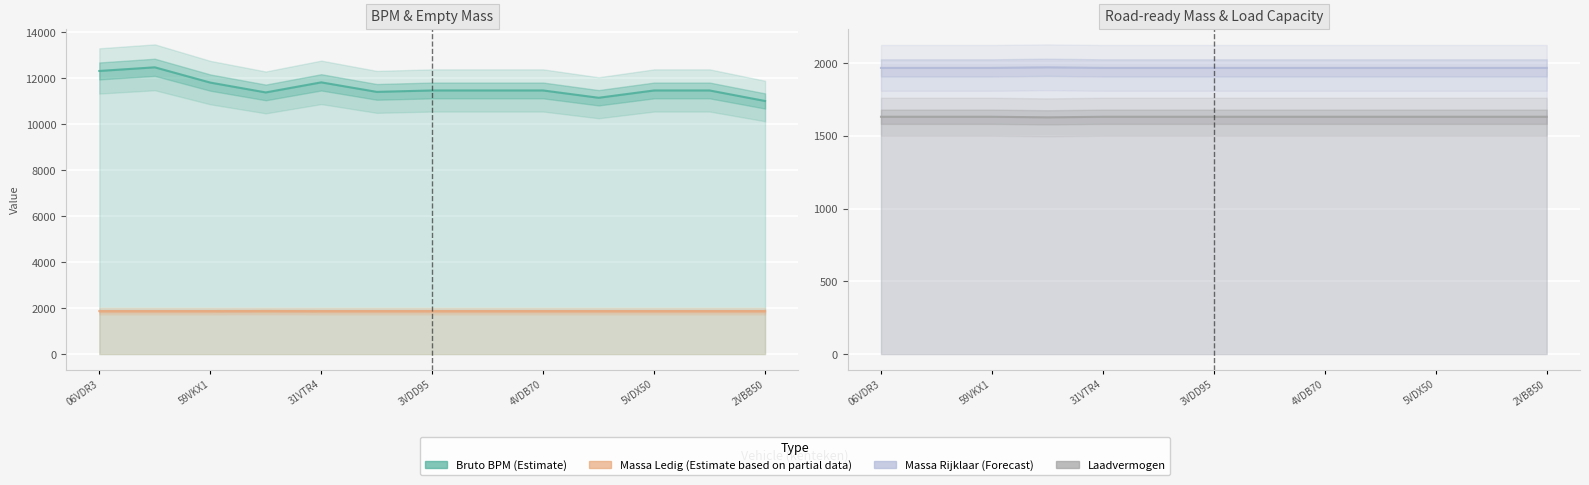

How many values in the bruto_bpm series are below 11462?

4